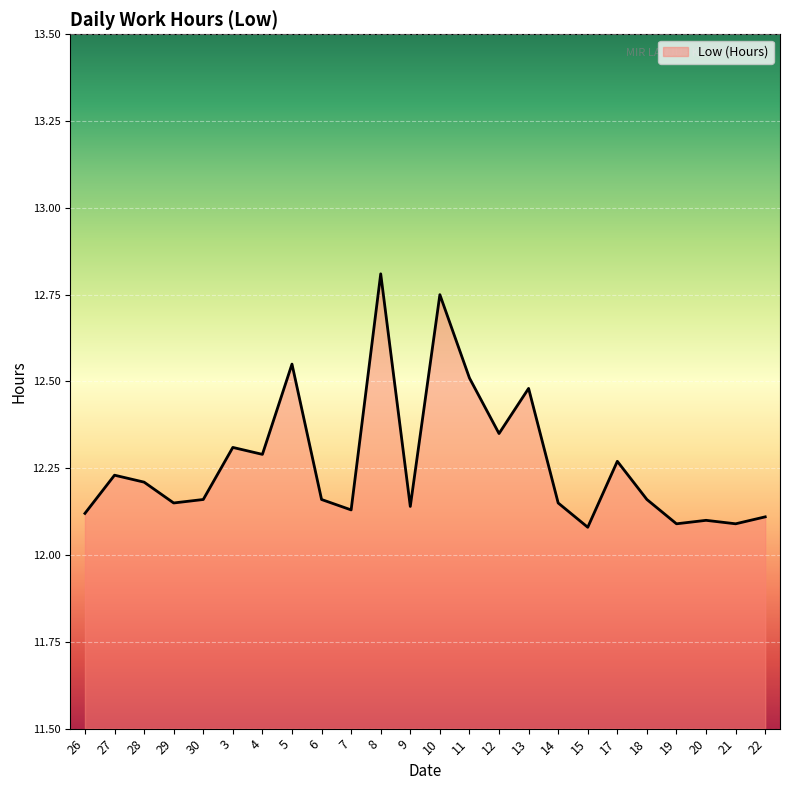

Count the values in the range 12 to 13.

24